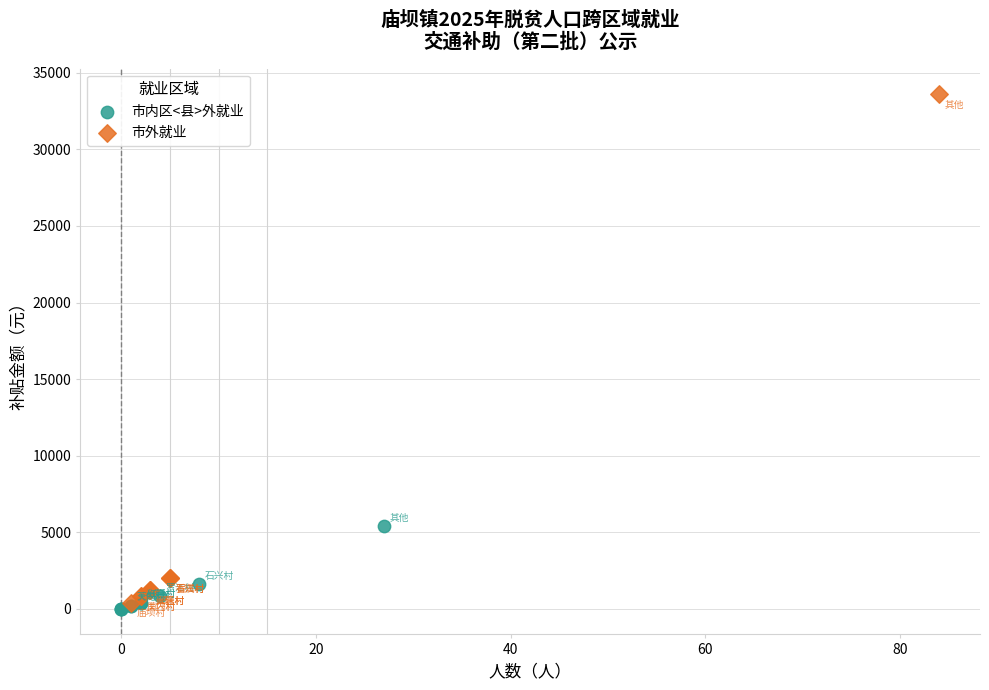

Which series has the largest Y range (max minus min)?

市外就业